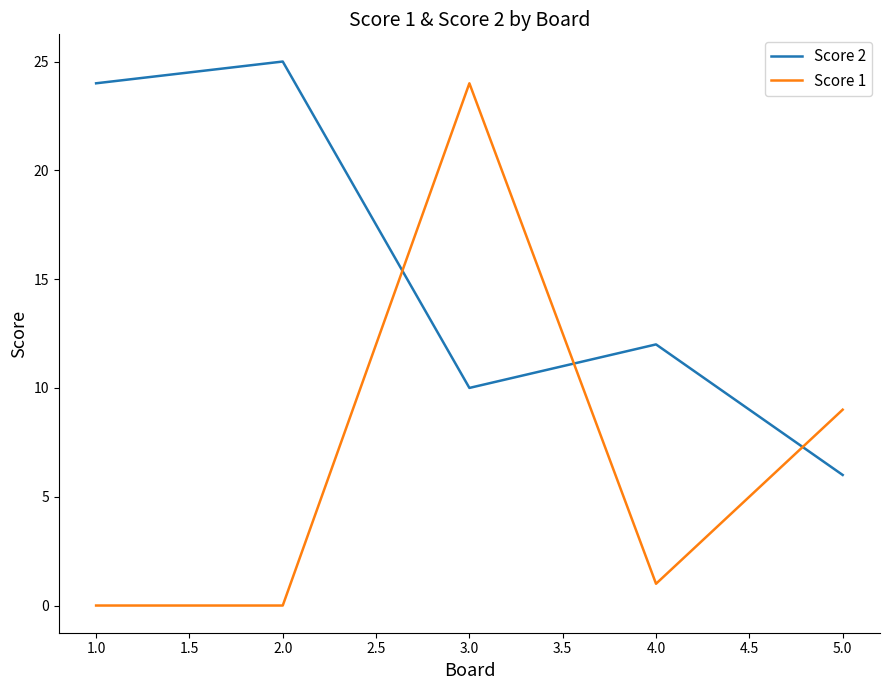

Which series has the largest total across all categories?

Score 2